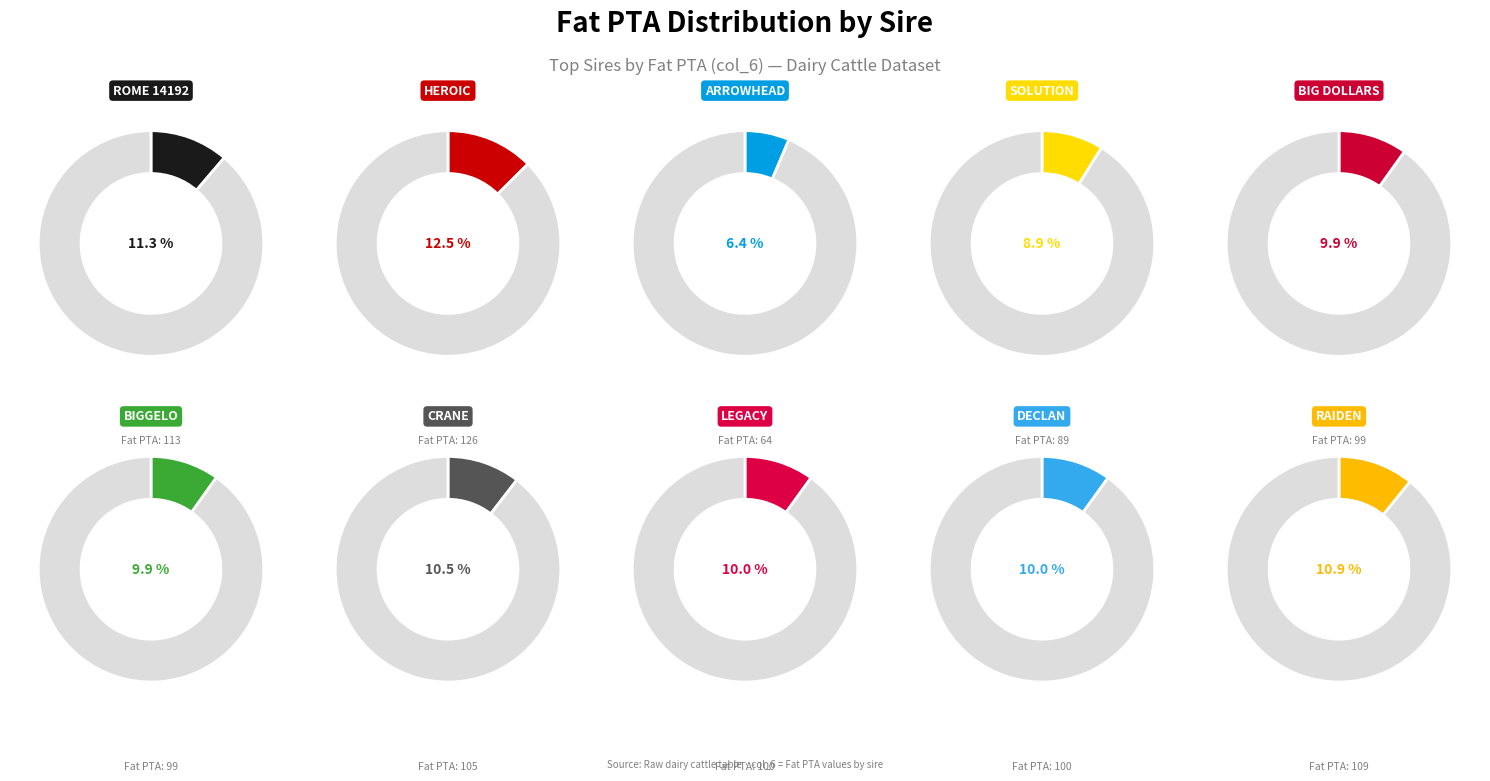

To the nearest percent, what portion does MELARRY FRAZZ ARROWHEAD-ET represent?

6%